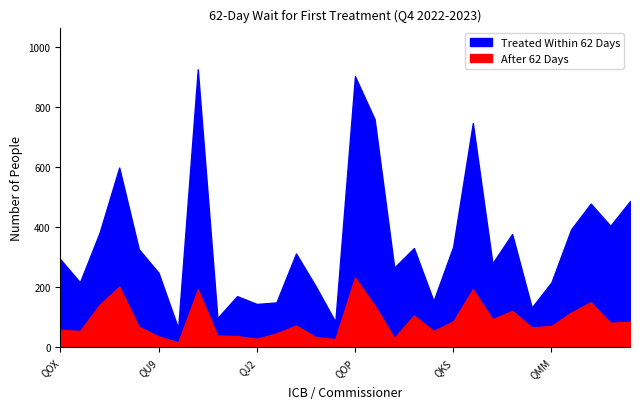

Is it true that After 62 Days equals 144 at QKS?

False